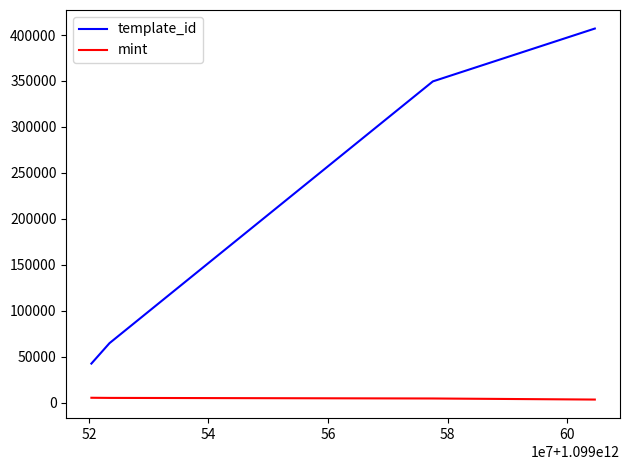

Which series has the largest range (max minus min)?

template_id